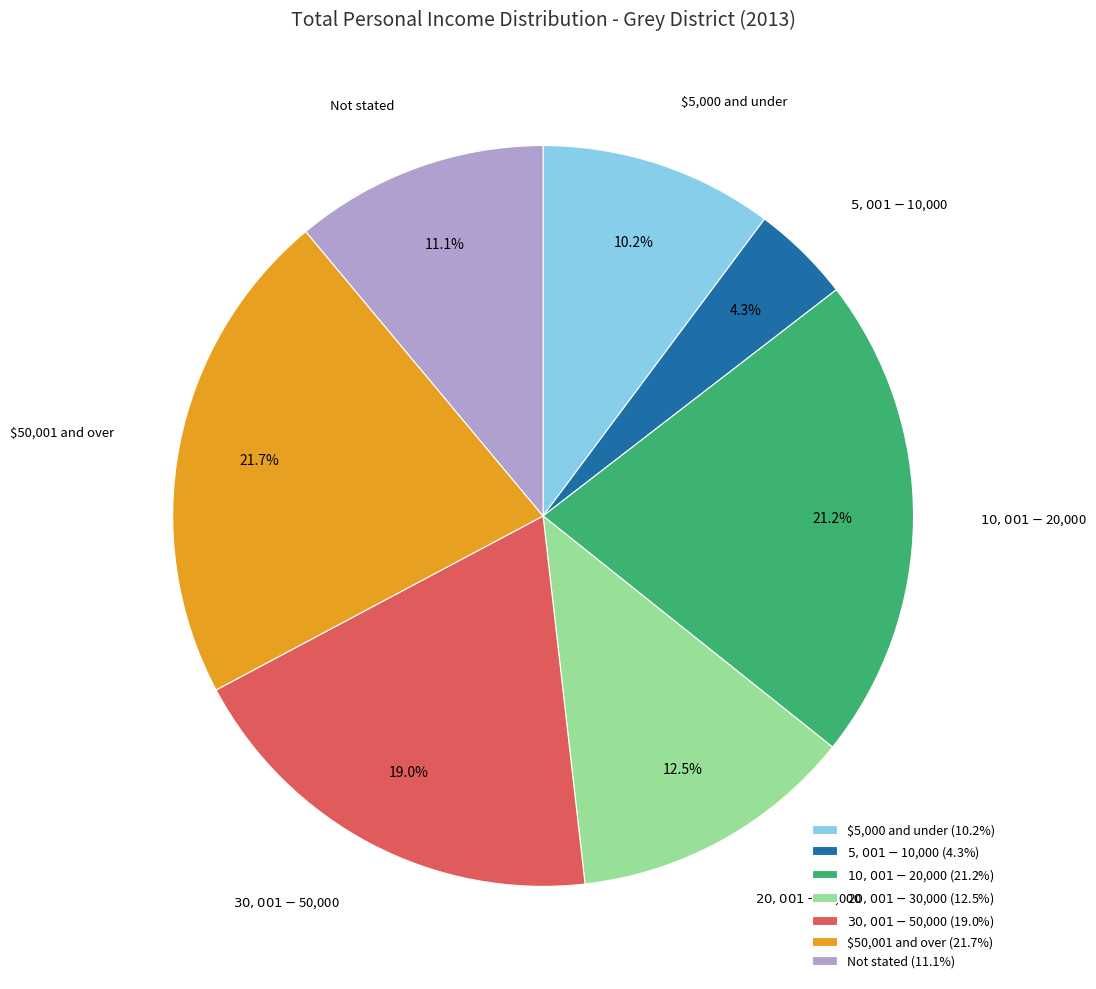

What percentage is the $5,000 and under slice, to the nearest percent?

10%